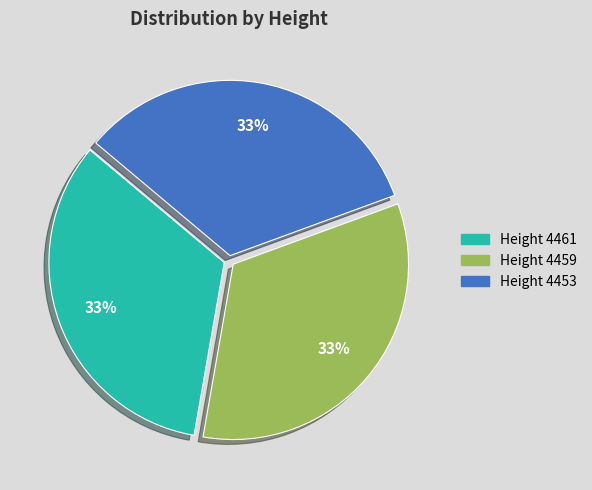

The Height 4453 slice represents 33% of the pie. True or false?

True